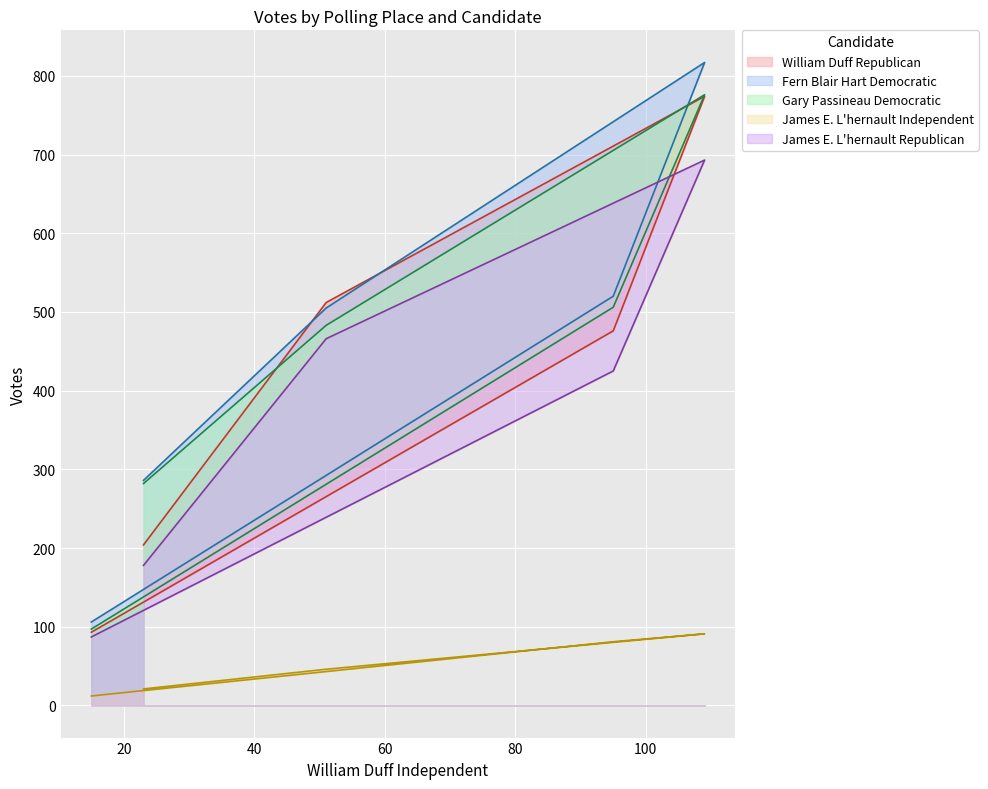

Between 1-Bethel Municipal Center 1 and 3-Frank A. Berry School - 3, which series saw the biggest shift?

William Duff Republican